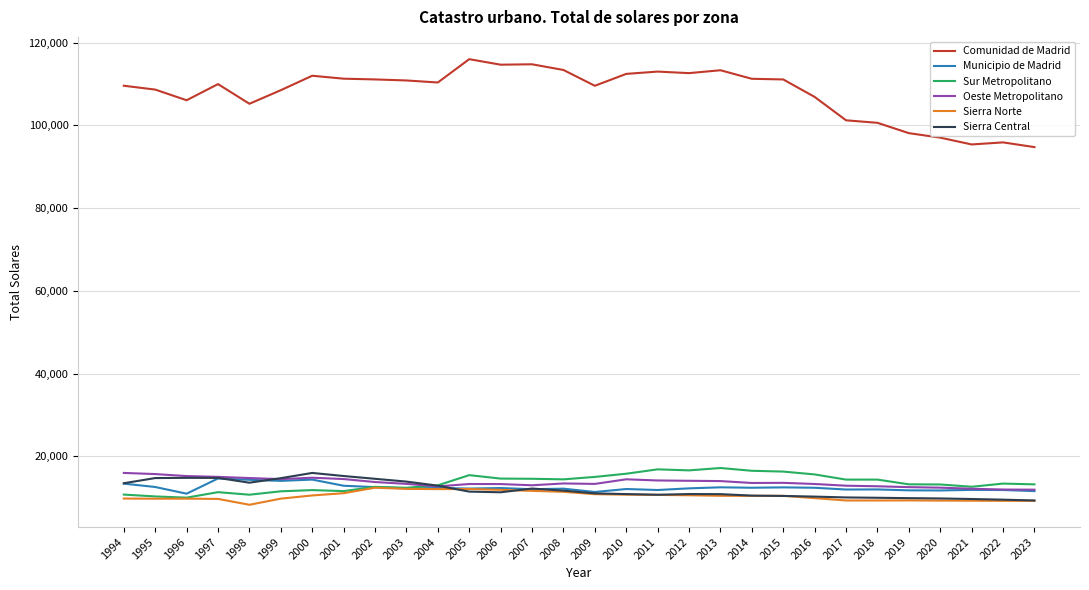

At which category does Comunidad de Madrid reach its first local valley?

1996